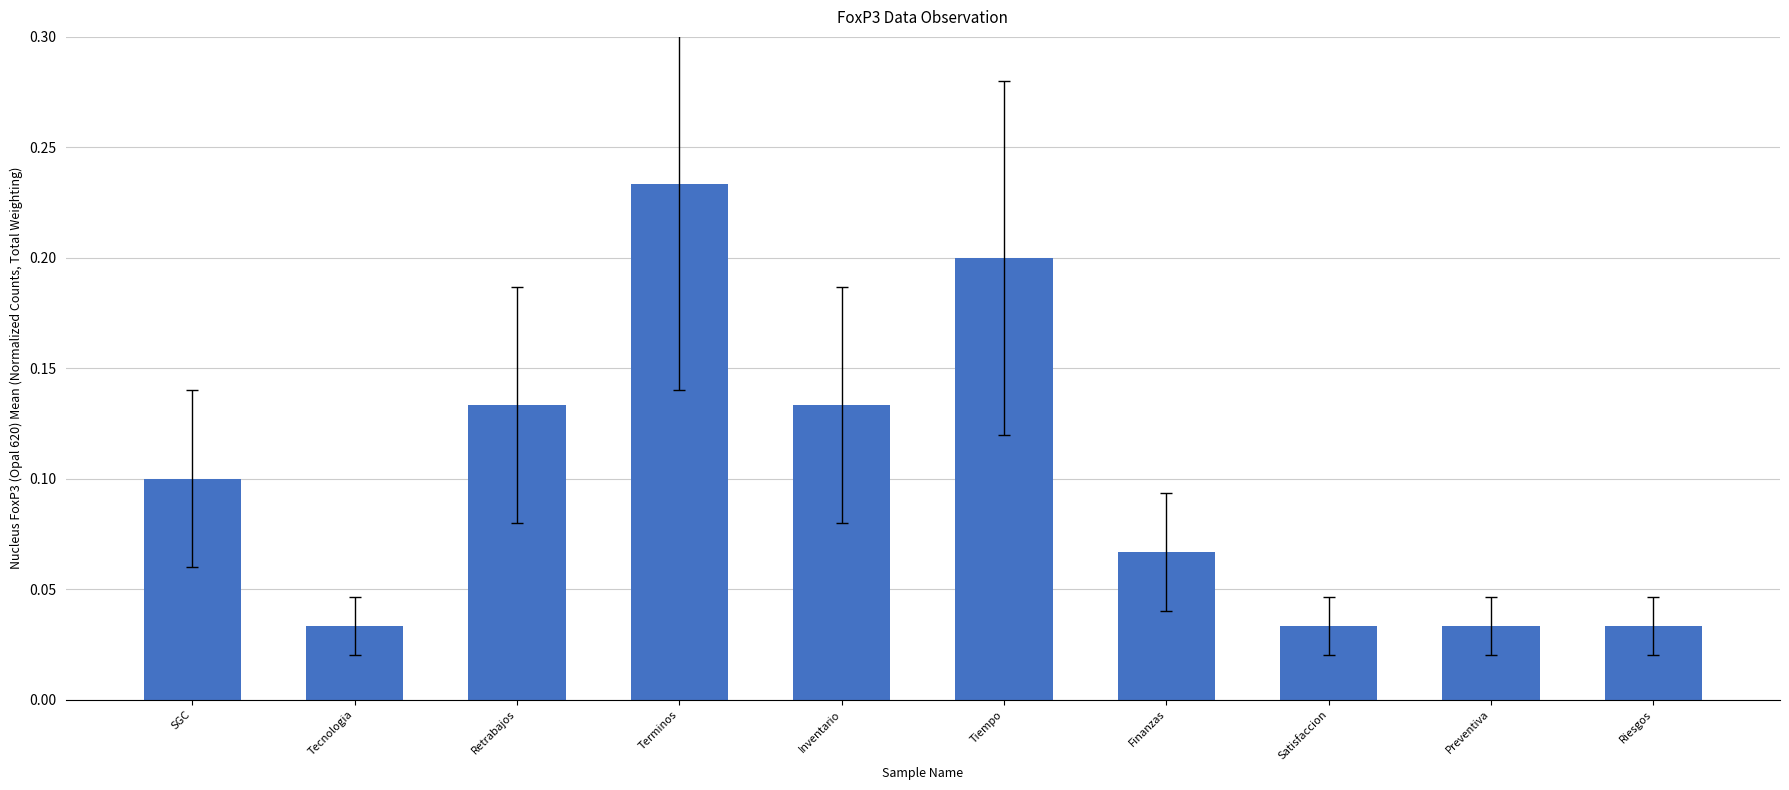

What is the label of the 8th bar from the left?

Satisfaccion